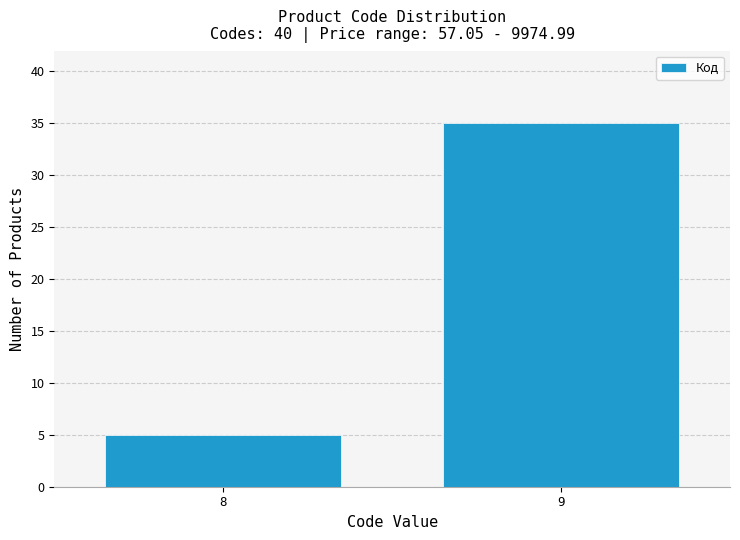

Reading right to left, extract all data points from this chart.

35	5